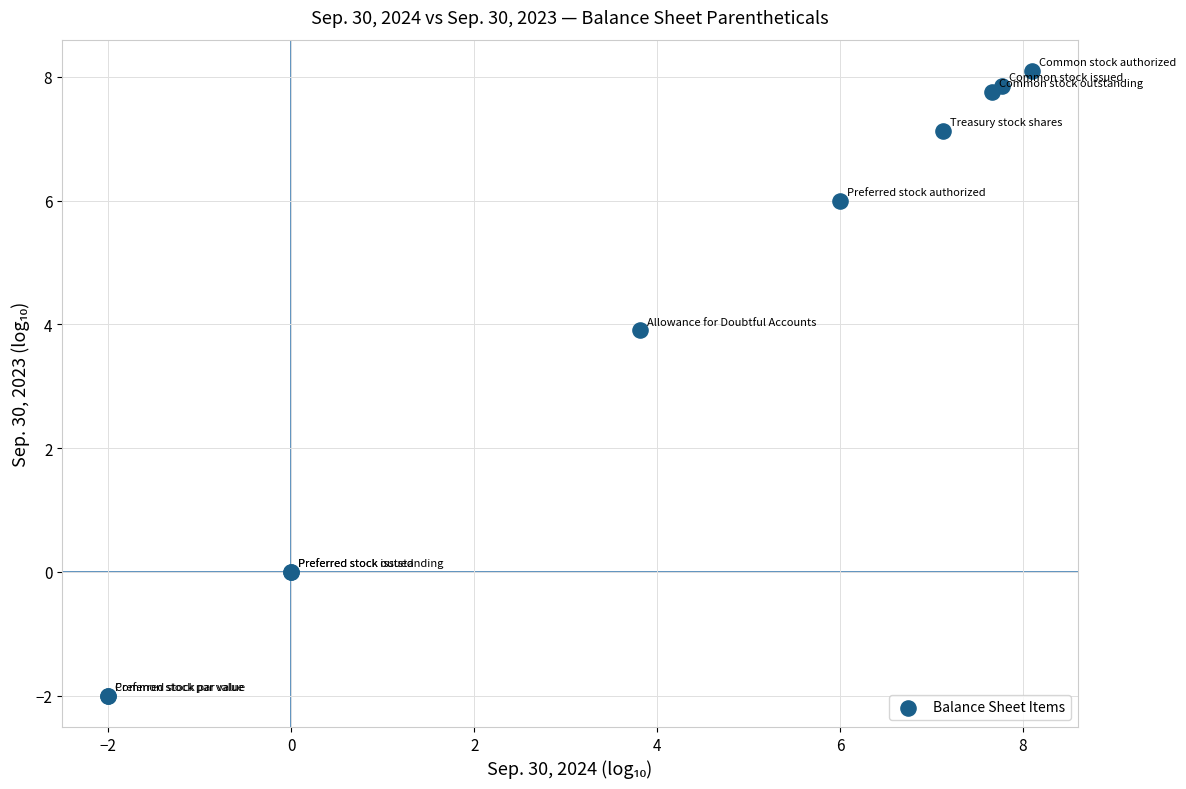

What Y value in the scatter plot is closest to 3?

3.9